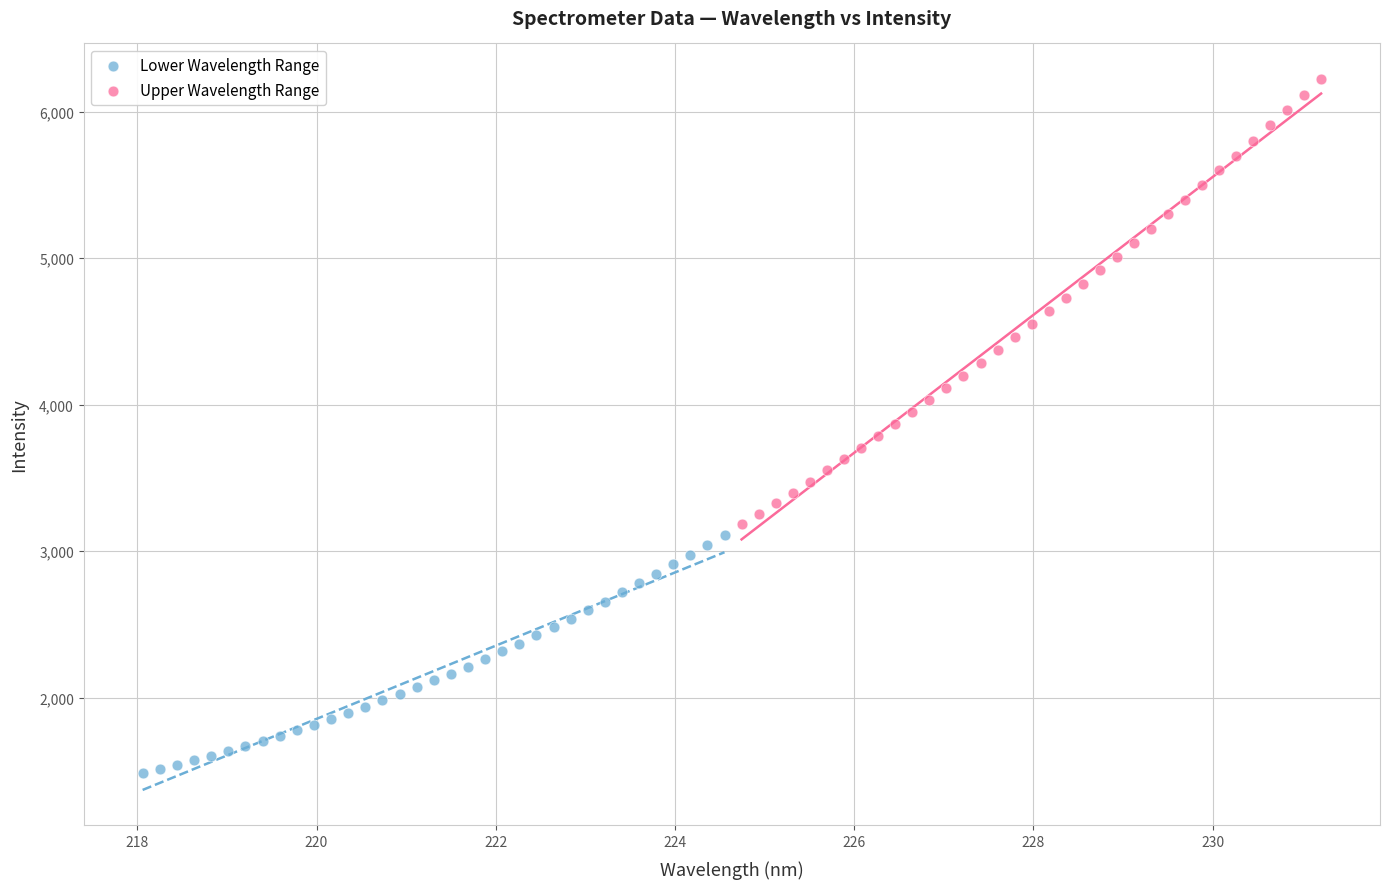

Which series contains the lowest Y value?

Lower Wavelength Range